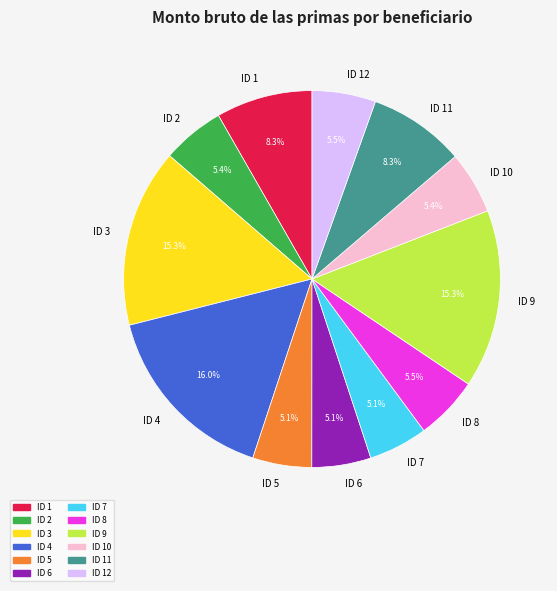

To the nearest percent, what is the average slice percentage?

8%